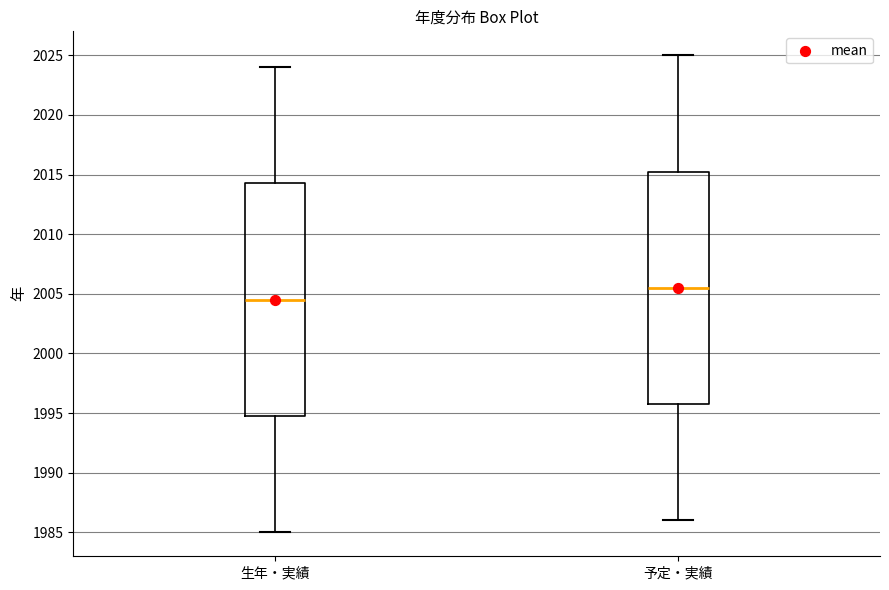

Where is the lower edge of the box for 生年・実績 on the y-axis? The values are not printed on the chart, so give them approximately, as read against the axis.

1995.0